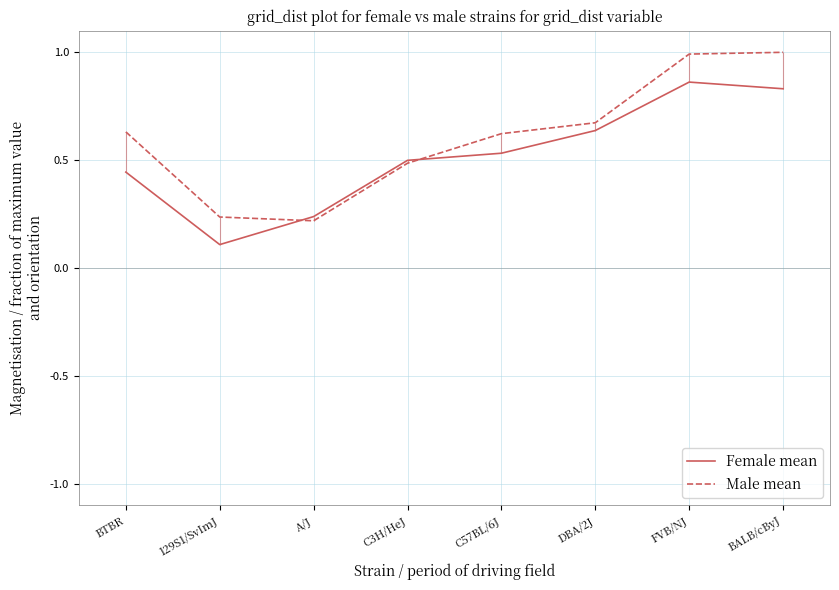

Is the value of Male mean at A/J greater than the value of Female mean at C57BL/6J?

No